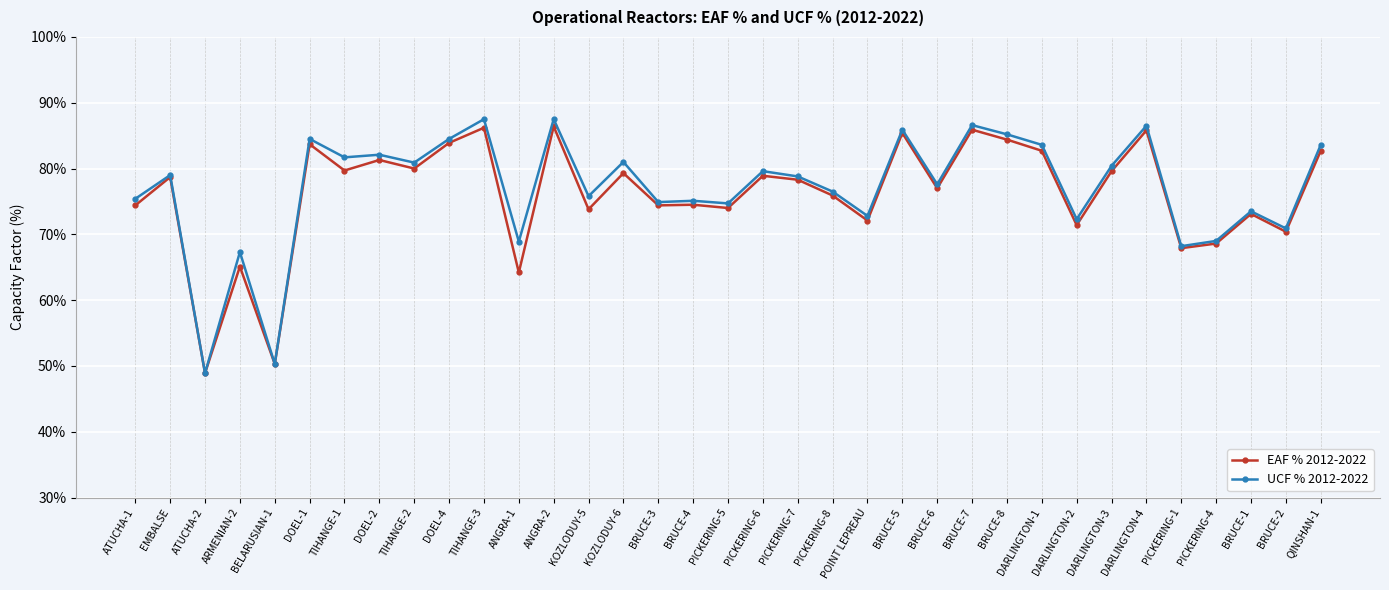

What is the spread (max minus min) of values at ATUCHA-1?

1.0